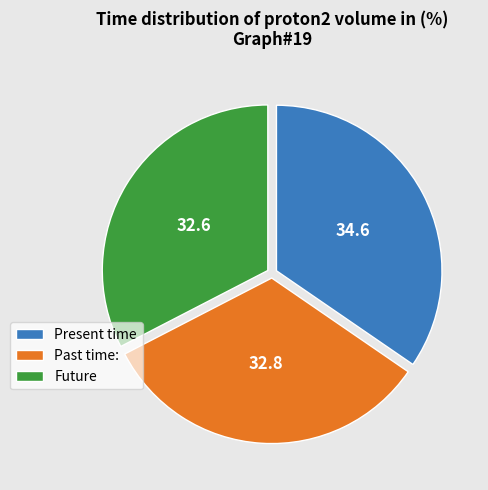

Does Present time represent more than half of the total?

No